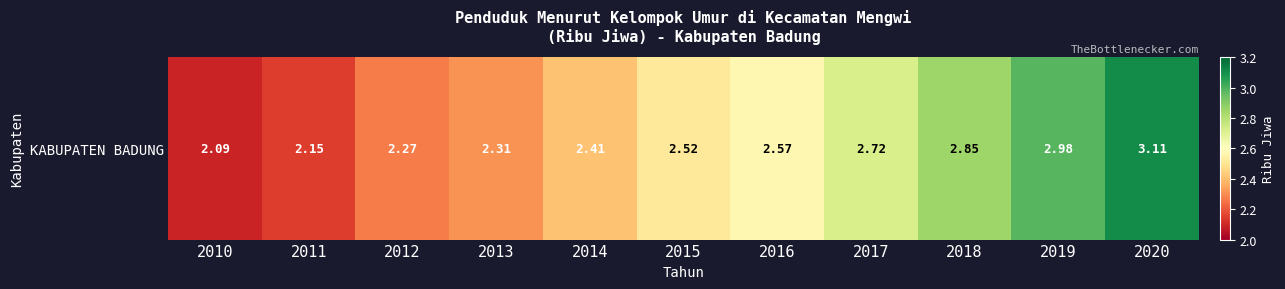

True or false: the data shows 3.2 at 2013.

False